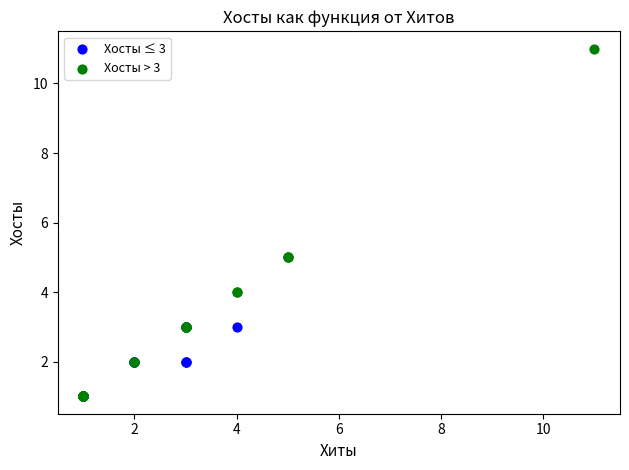

Which series has the widest spread of Y values?

Хосты > 3